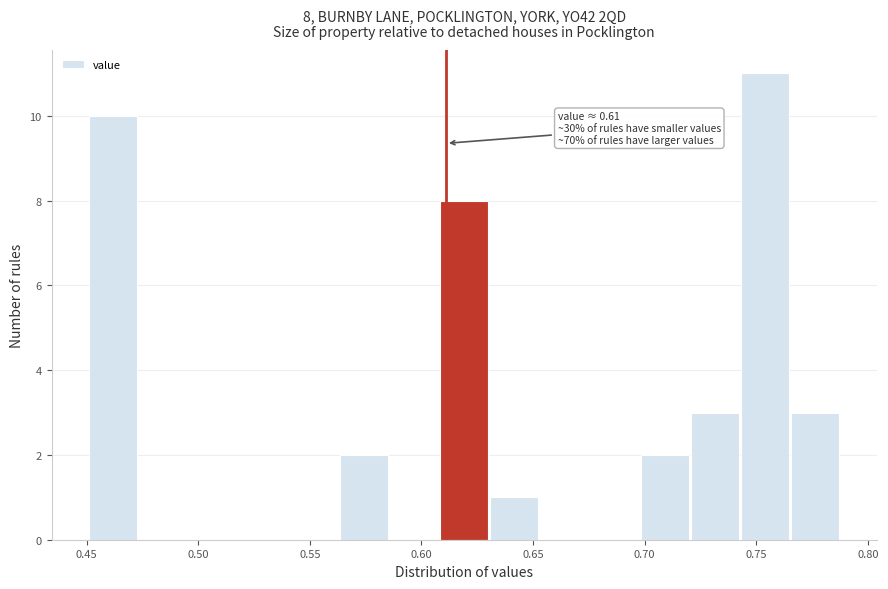

Over which range of the x-axis is the bar tallest?

0.745 to 0.765